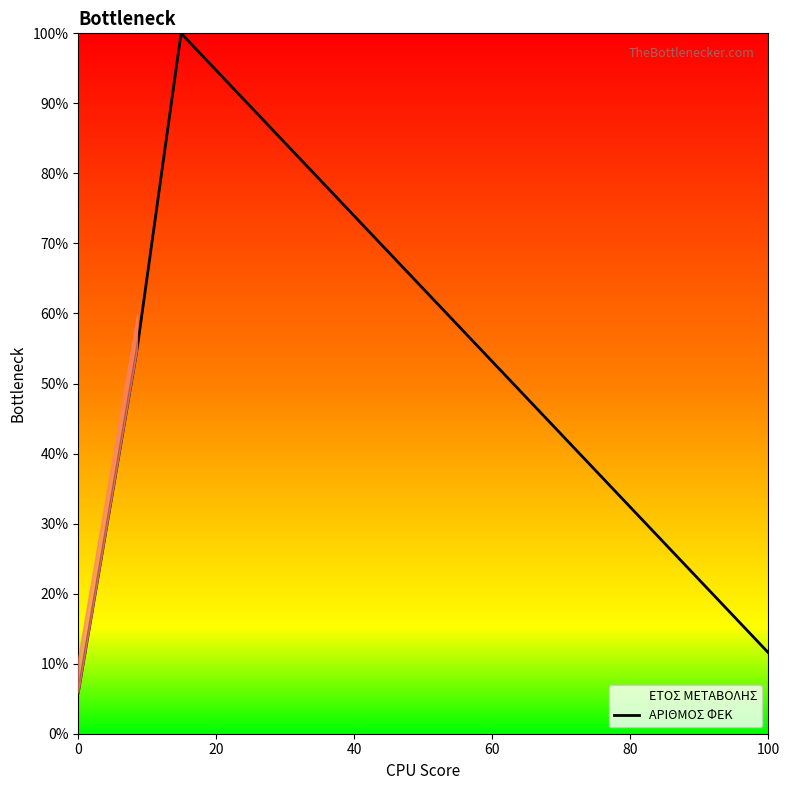

Count the number of data series in this chart.

1